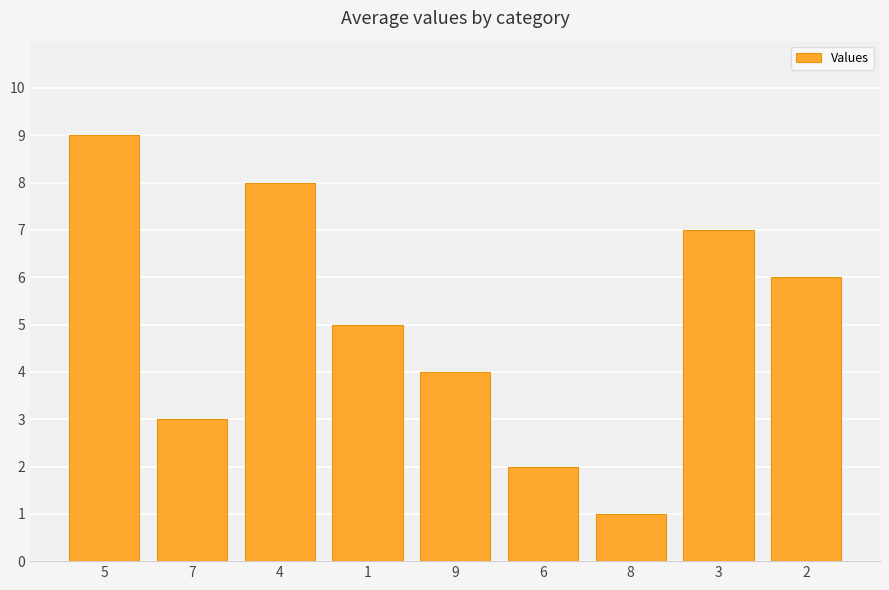

What is the value of the 7th bar from the left?

1